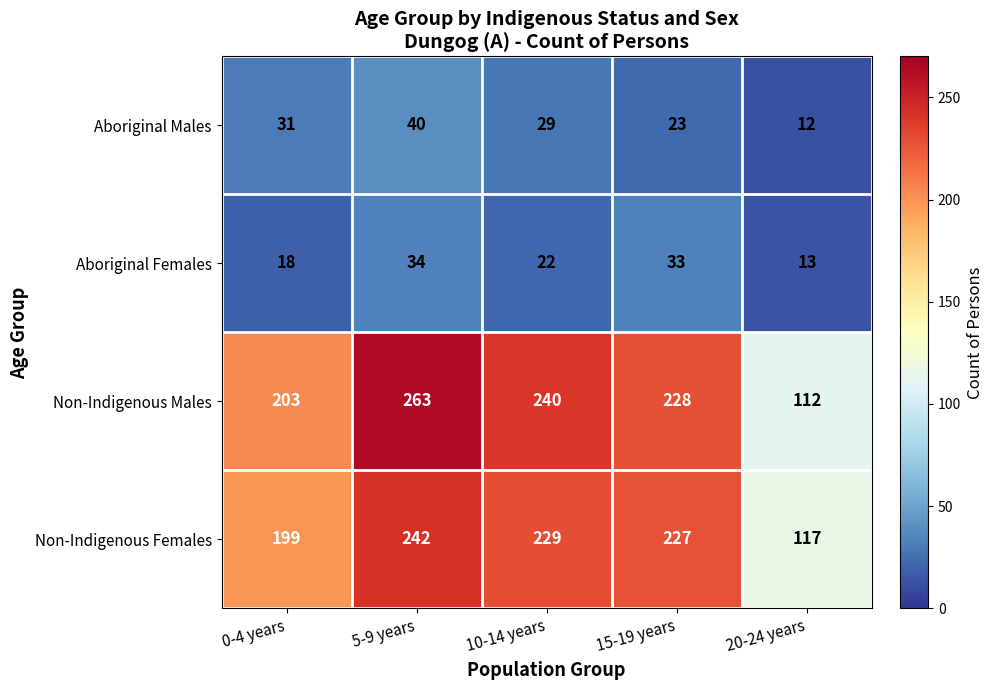

What is the sum of the Non-Indigenous Males values at 0-4 years and 20-24 years?

315